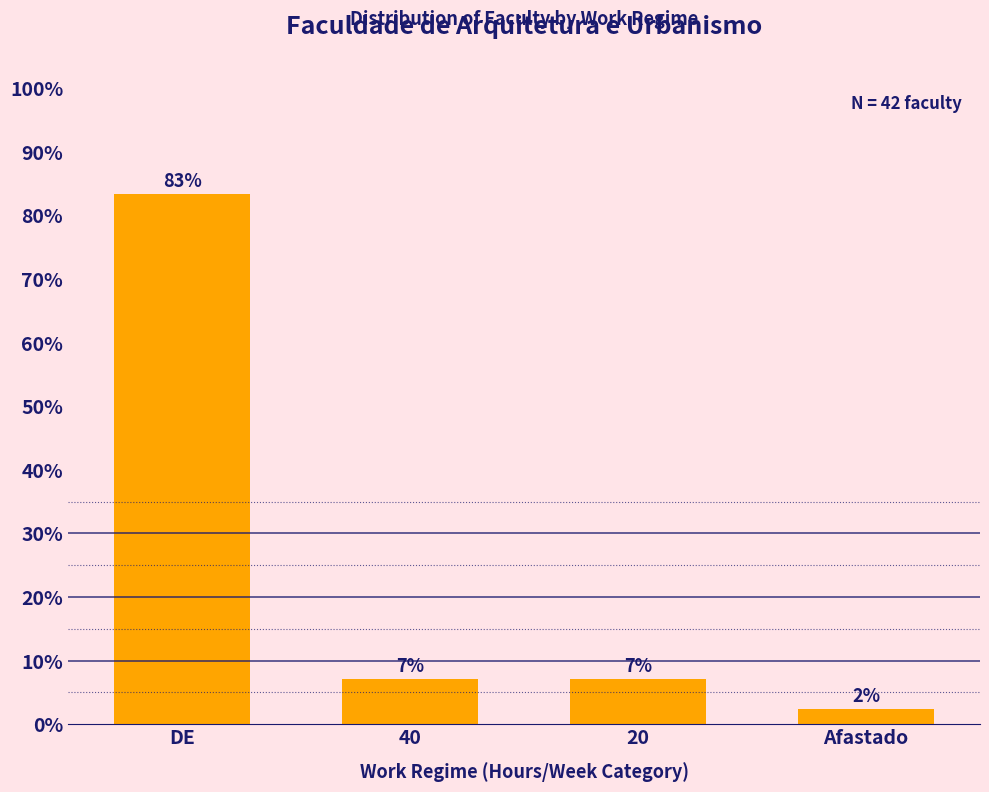

Are the bars horizontal?

No